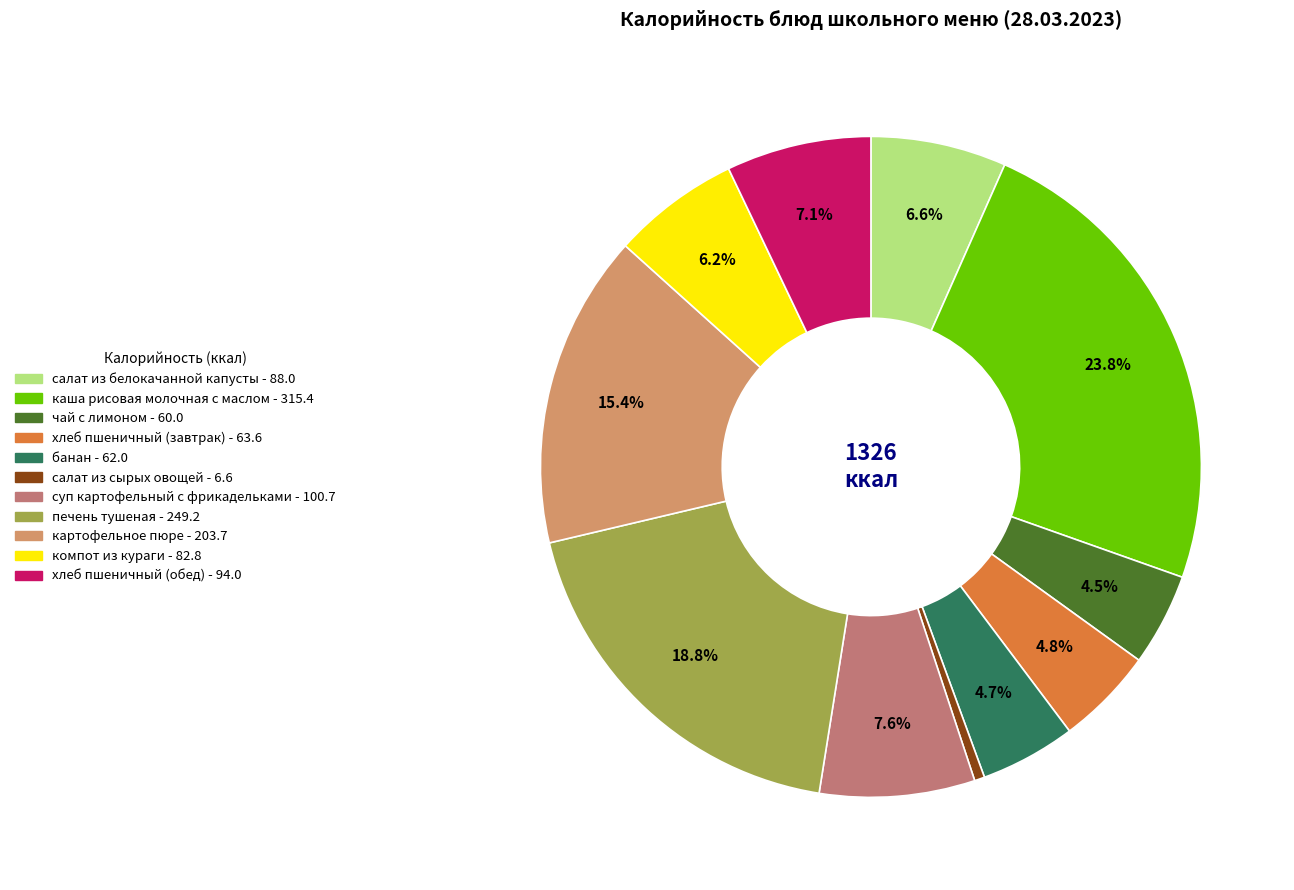

Combined, do печень тушеная and салат из белокачанной капусты account for over 50%?

No